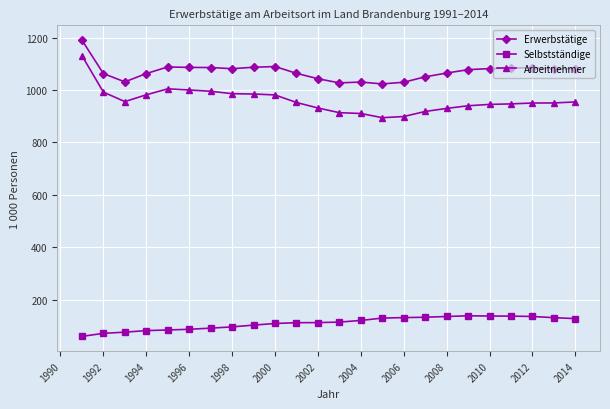

What is the value of the Selbstständige point at the 4th from the left?

81.2